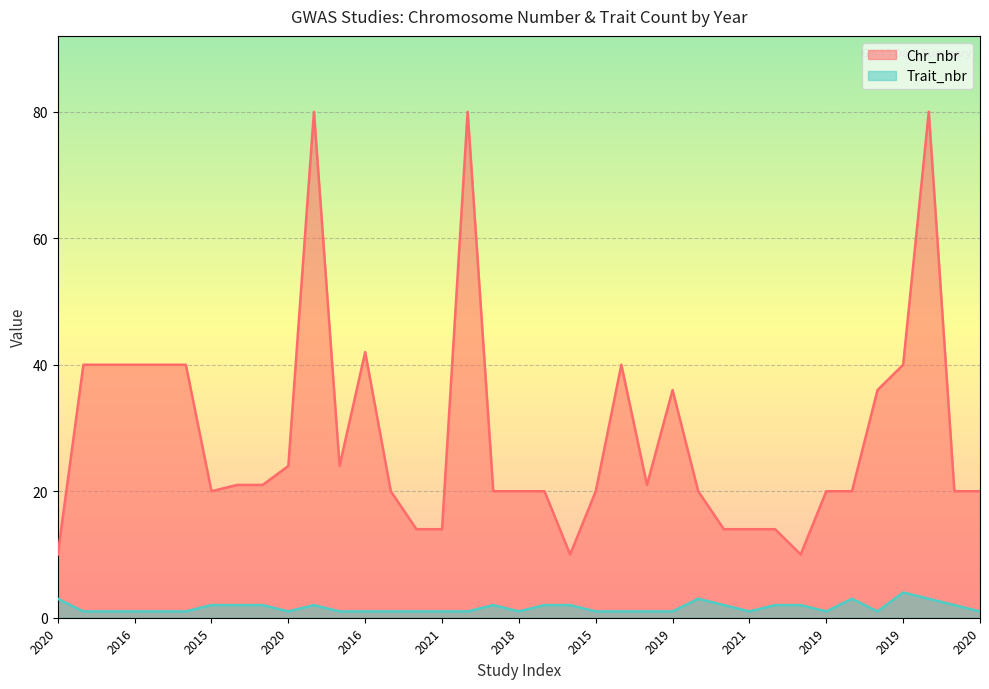

What is the sum of all Chr_nbr values?

1065